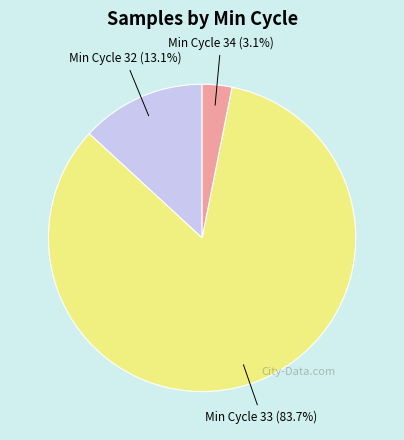

Is there a majority slice in this chart?

Yes